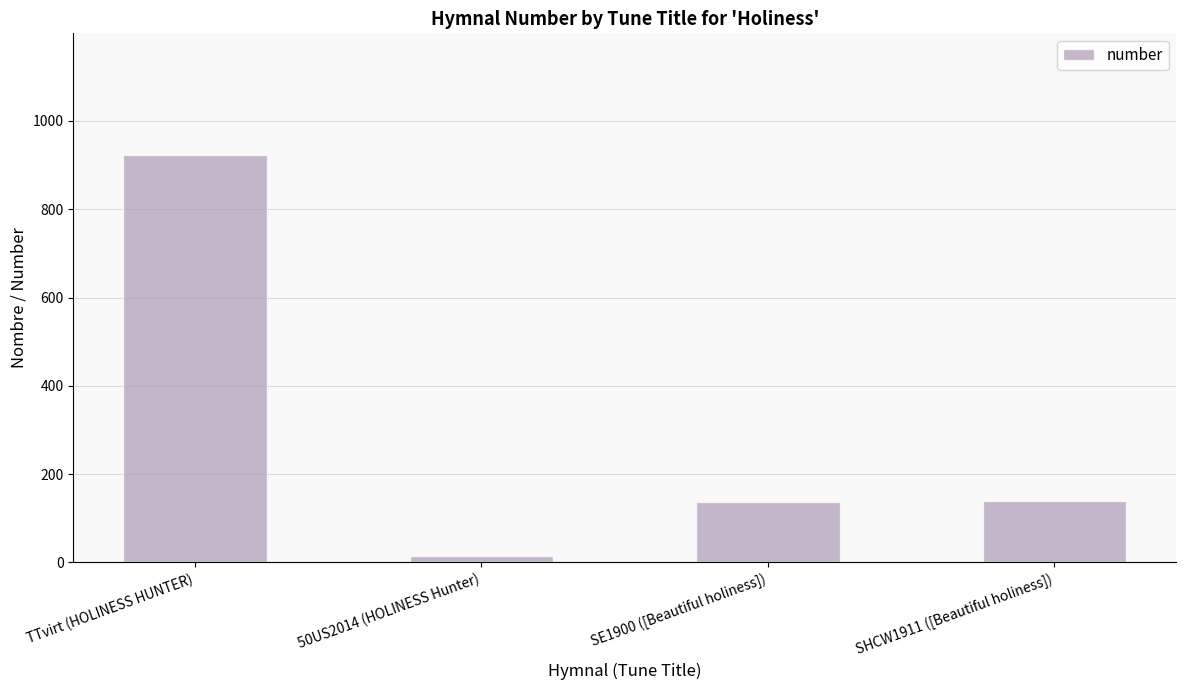

The value at SE1900 ([Beautiful holiness]) is 136. True or false?

True